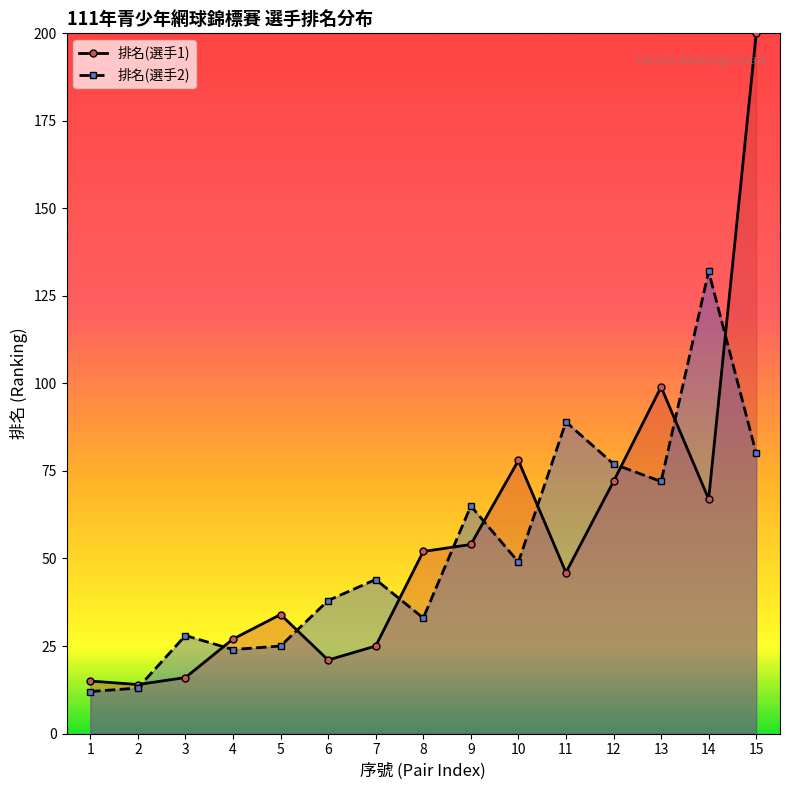

At which label is 排名(選手1) closest to 107?

13